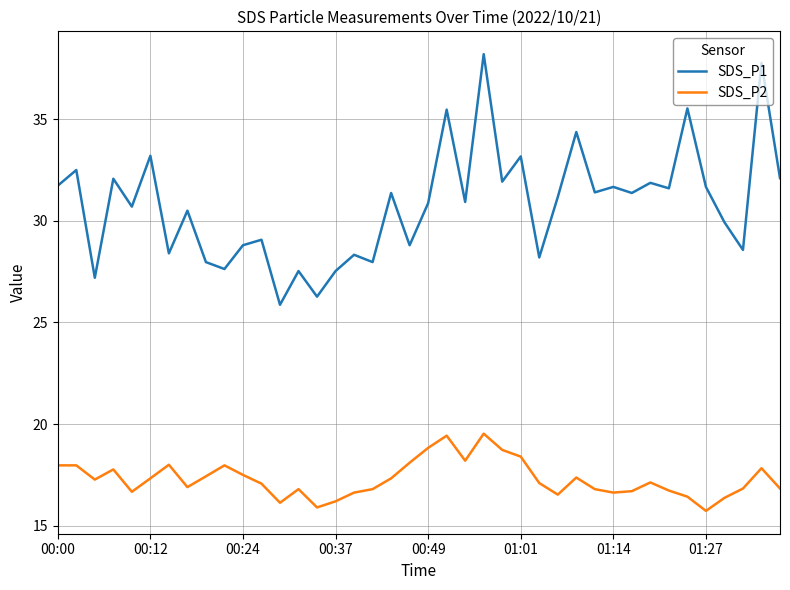

Which series has the widest spread of values?

SDS_P1